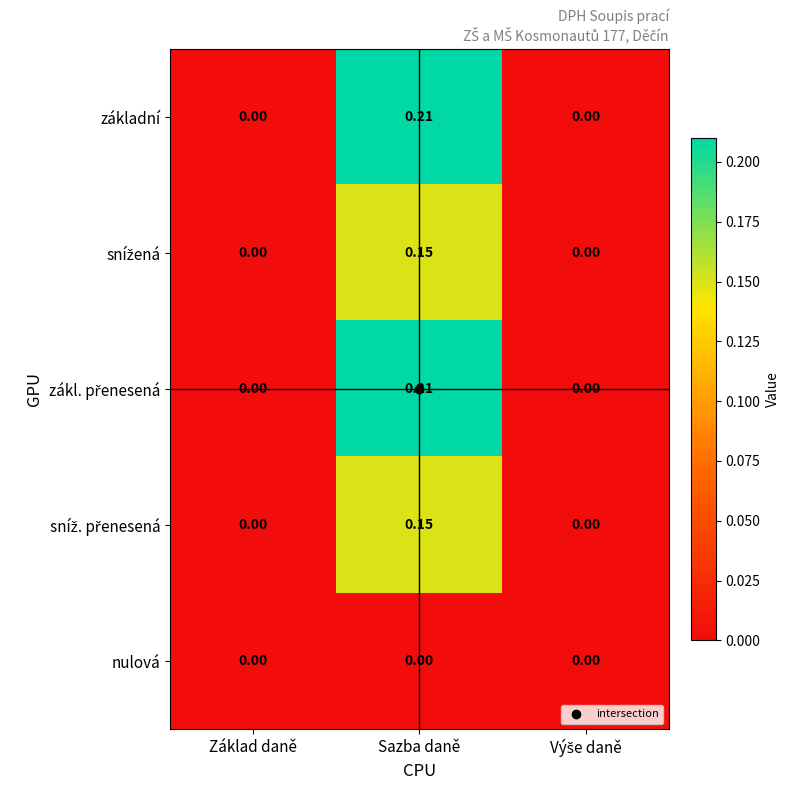

Which category has the highest value across all series?

Sazba daně